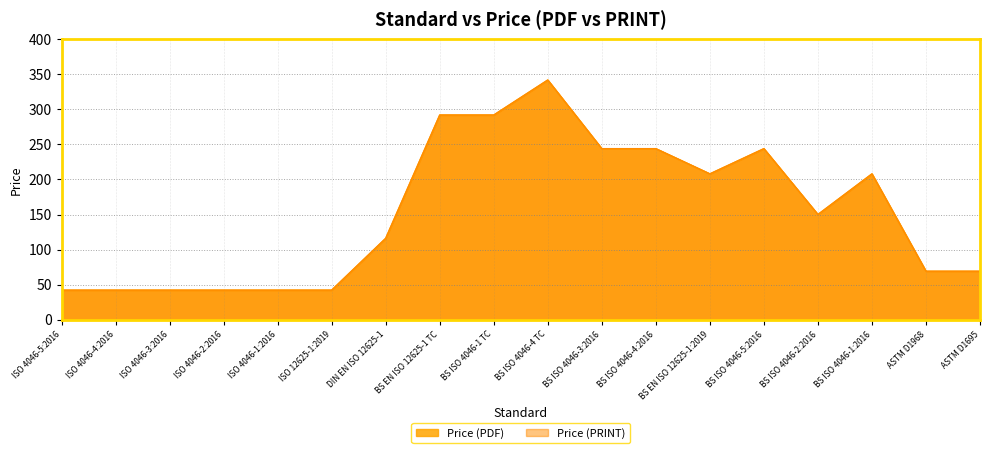

True or false: Price (PDF) has a value of 117.0 at ASTM D1968.

False